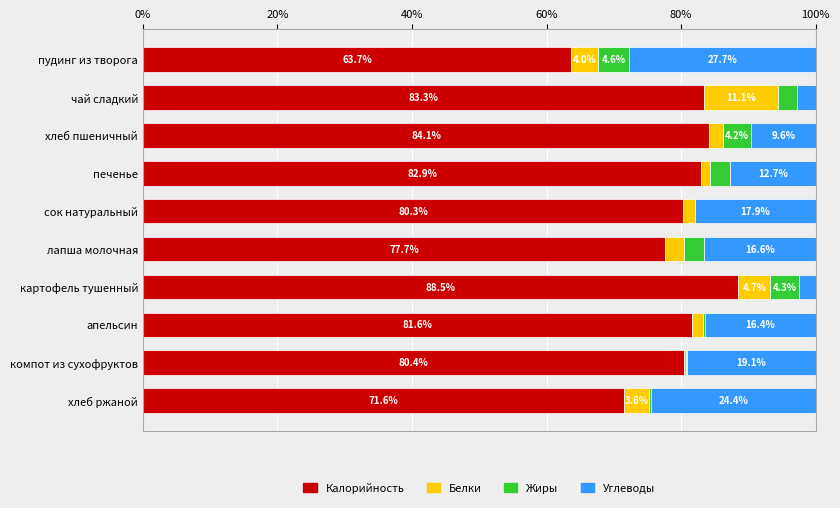

How many distinct data groups are displayed?

4